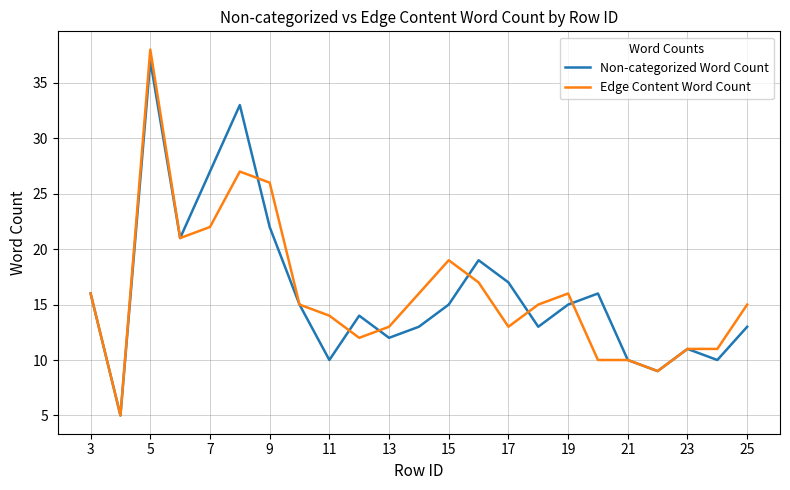

What is the minimum value for Edge Content Word Count?

5